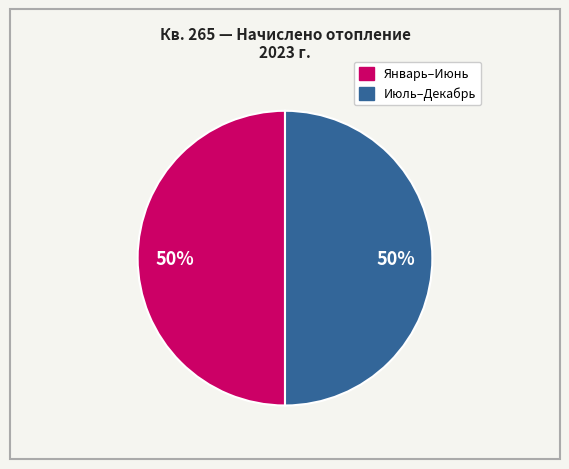

How many slices are in this pie chart?

2